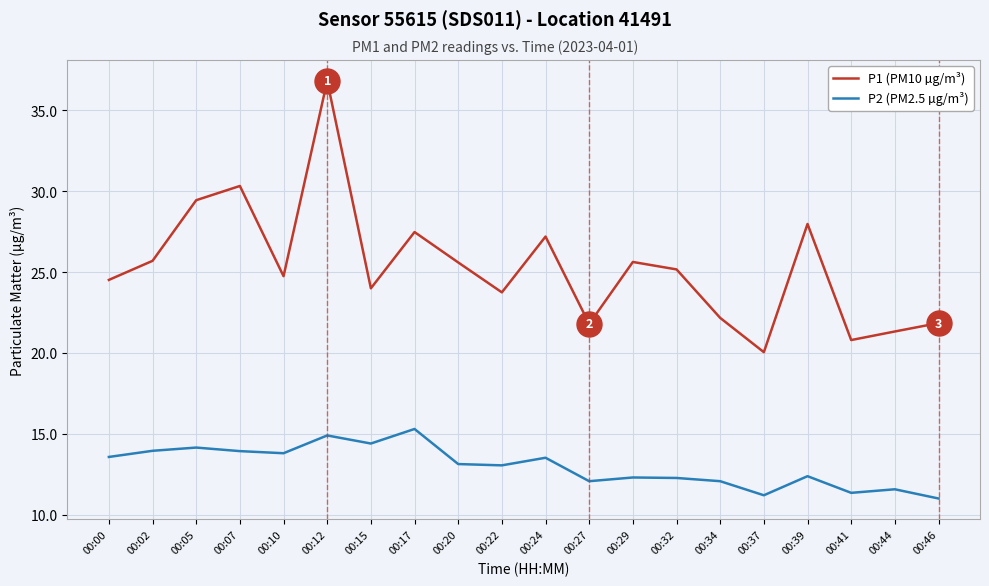

How many interior local peaks does the P1 (PM10 µg/m³) series have?

6